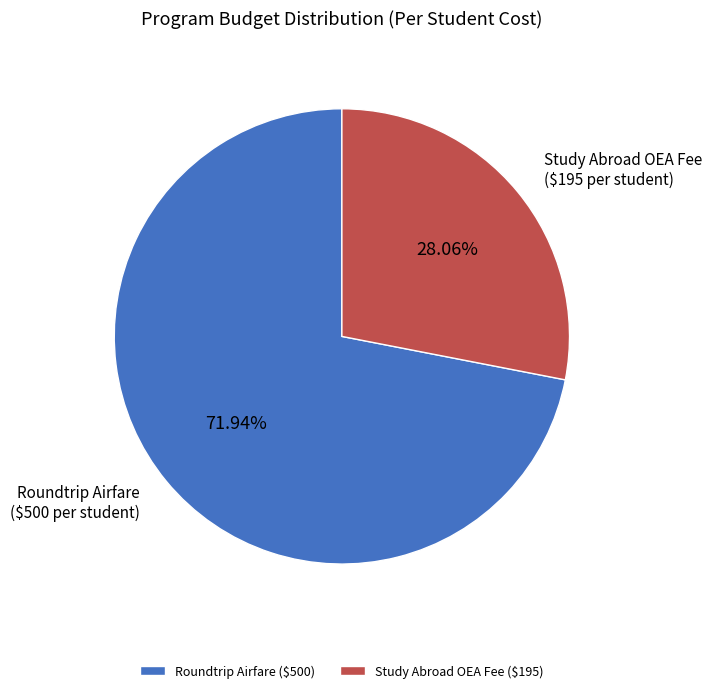

Do Study Abroad OEA Fee and Roundtrip Airfare together represent more than half of the pie?

Yes